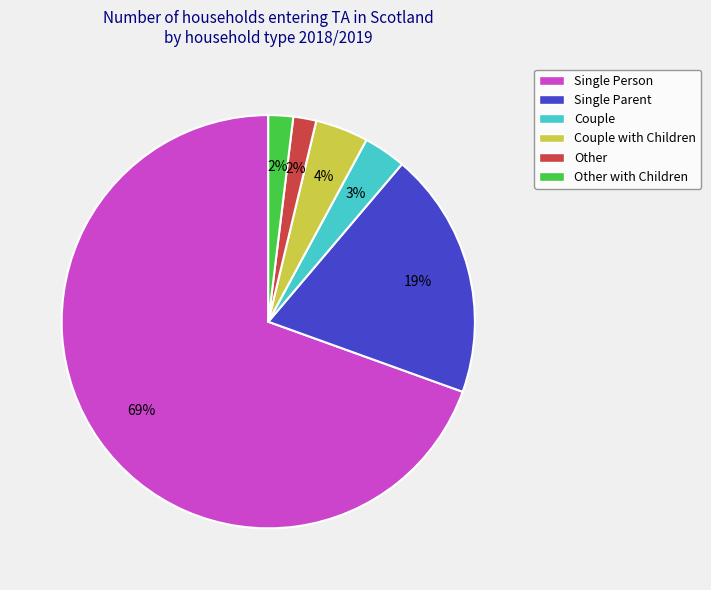

Count the number of slices in the pie.

6